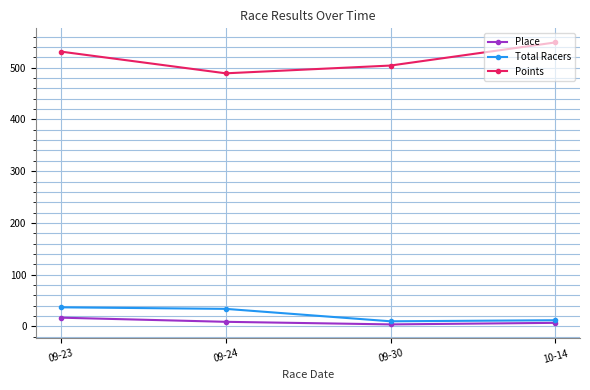

Where does the Total Racers series first go above 34?

09-23